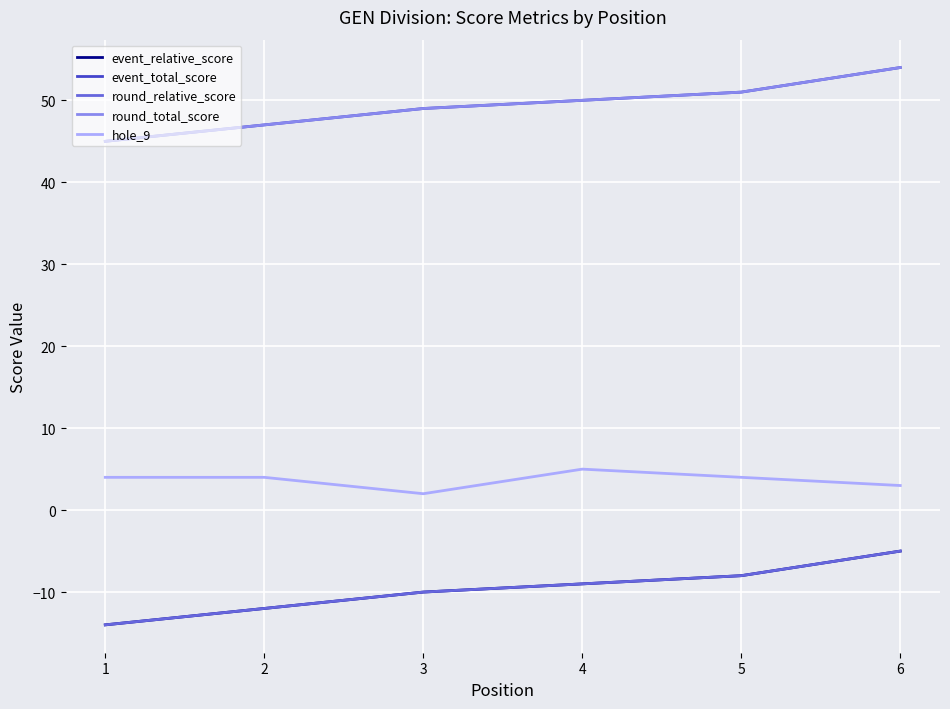

True or false: event_total_score and hole_9 cross at least once.

False